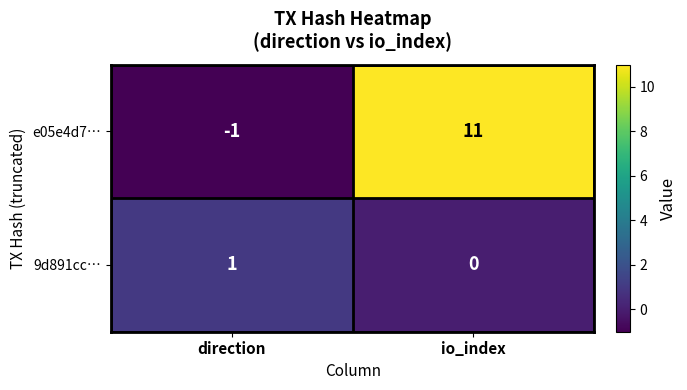

What is the difference between the e05e4d7… values at direction and io_index?

12